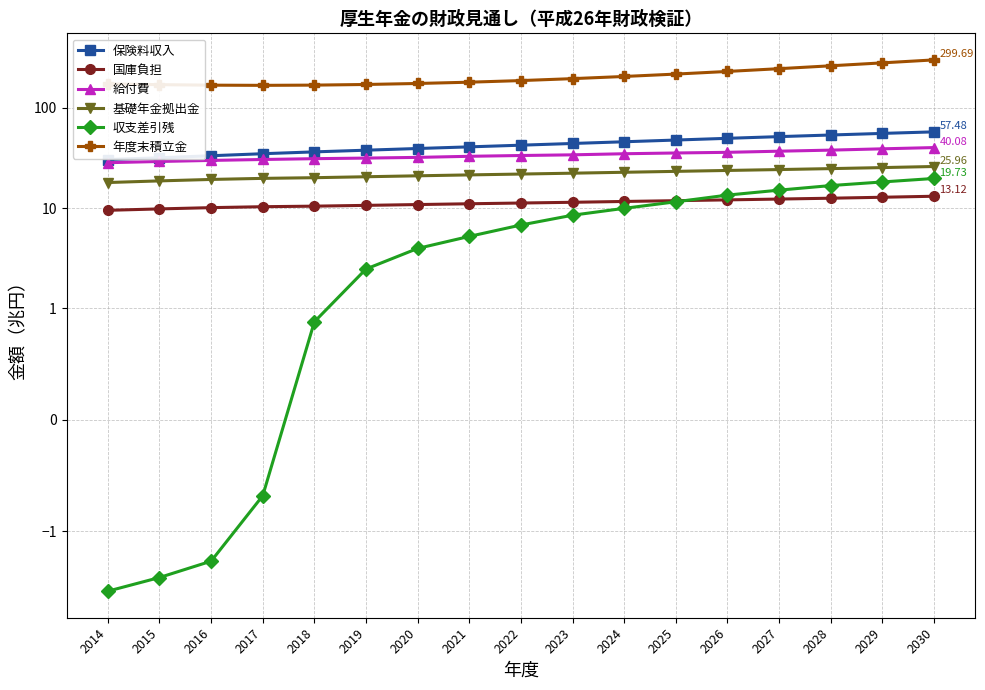

How many data points does each series have?

17